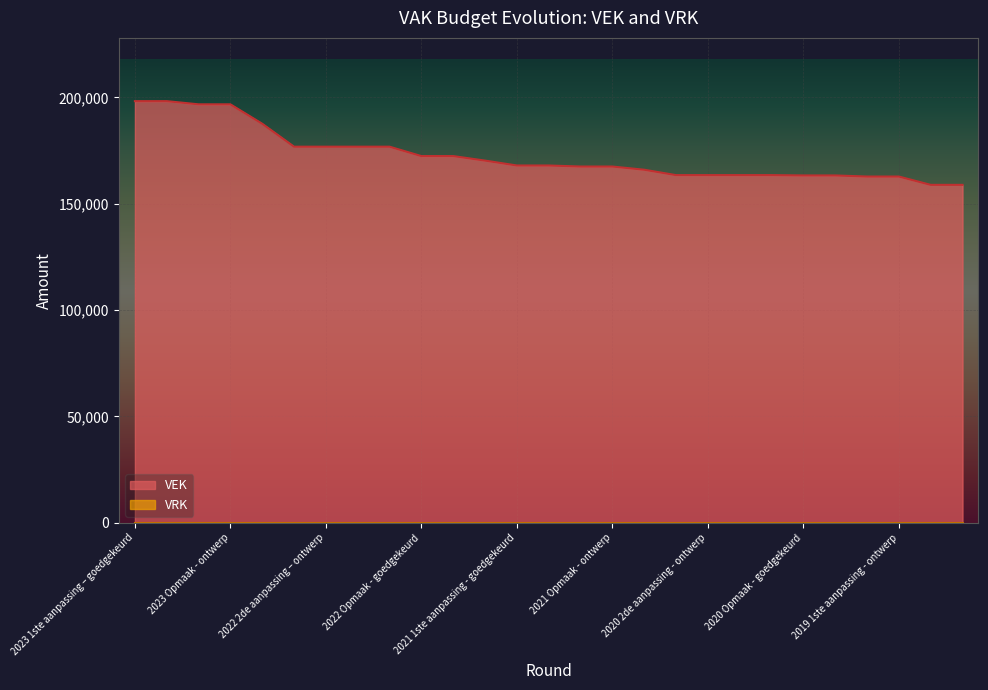

What is the maximum value shown in the chart?

198277